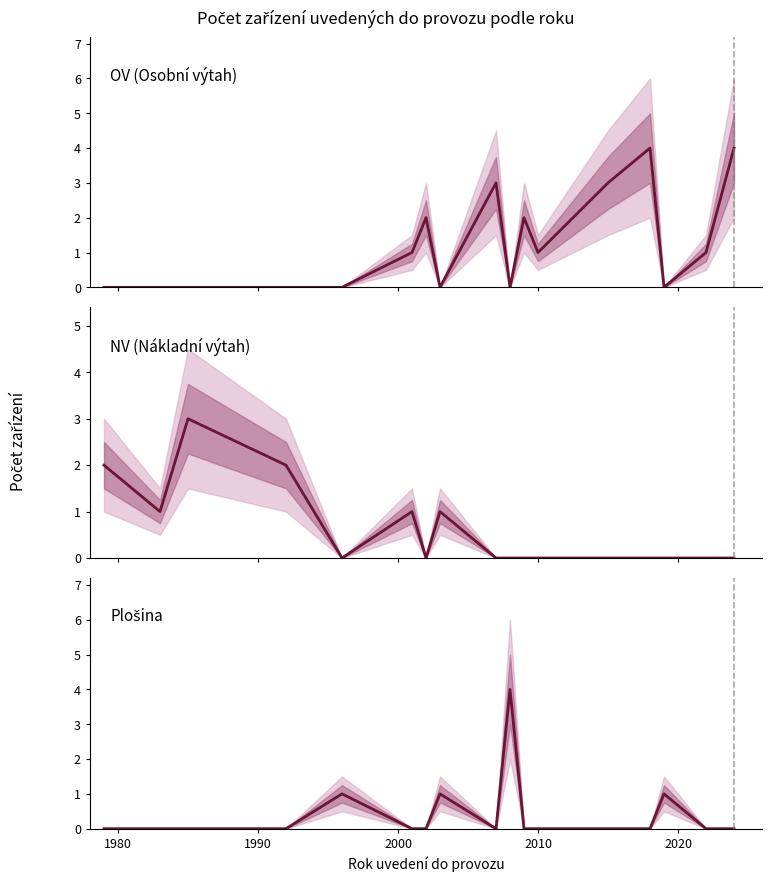

Count the number of categories in the chart.

17